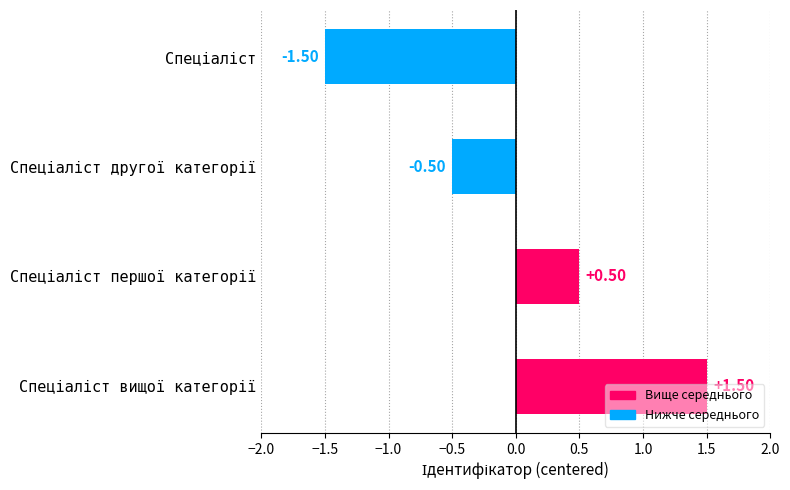

Count the values in the range 0 to 1.

1